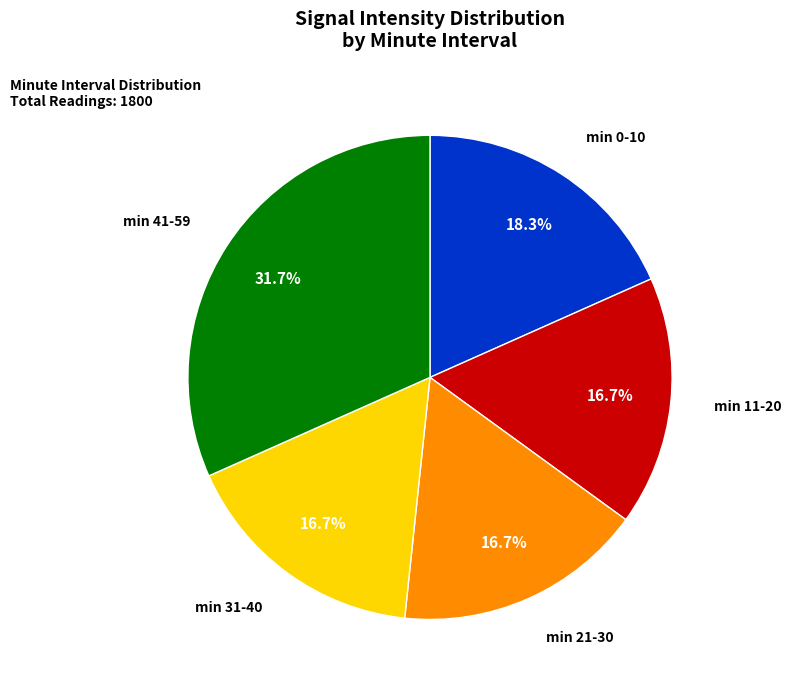

What is the ratio of the value at min 41-59 to the value at min 21-30?

1.9